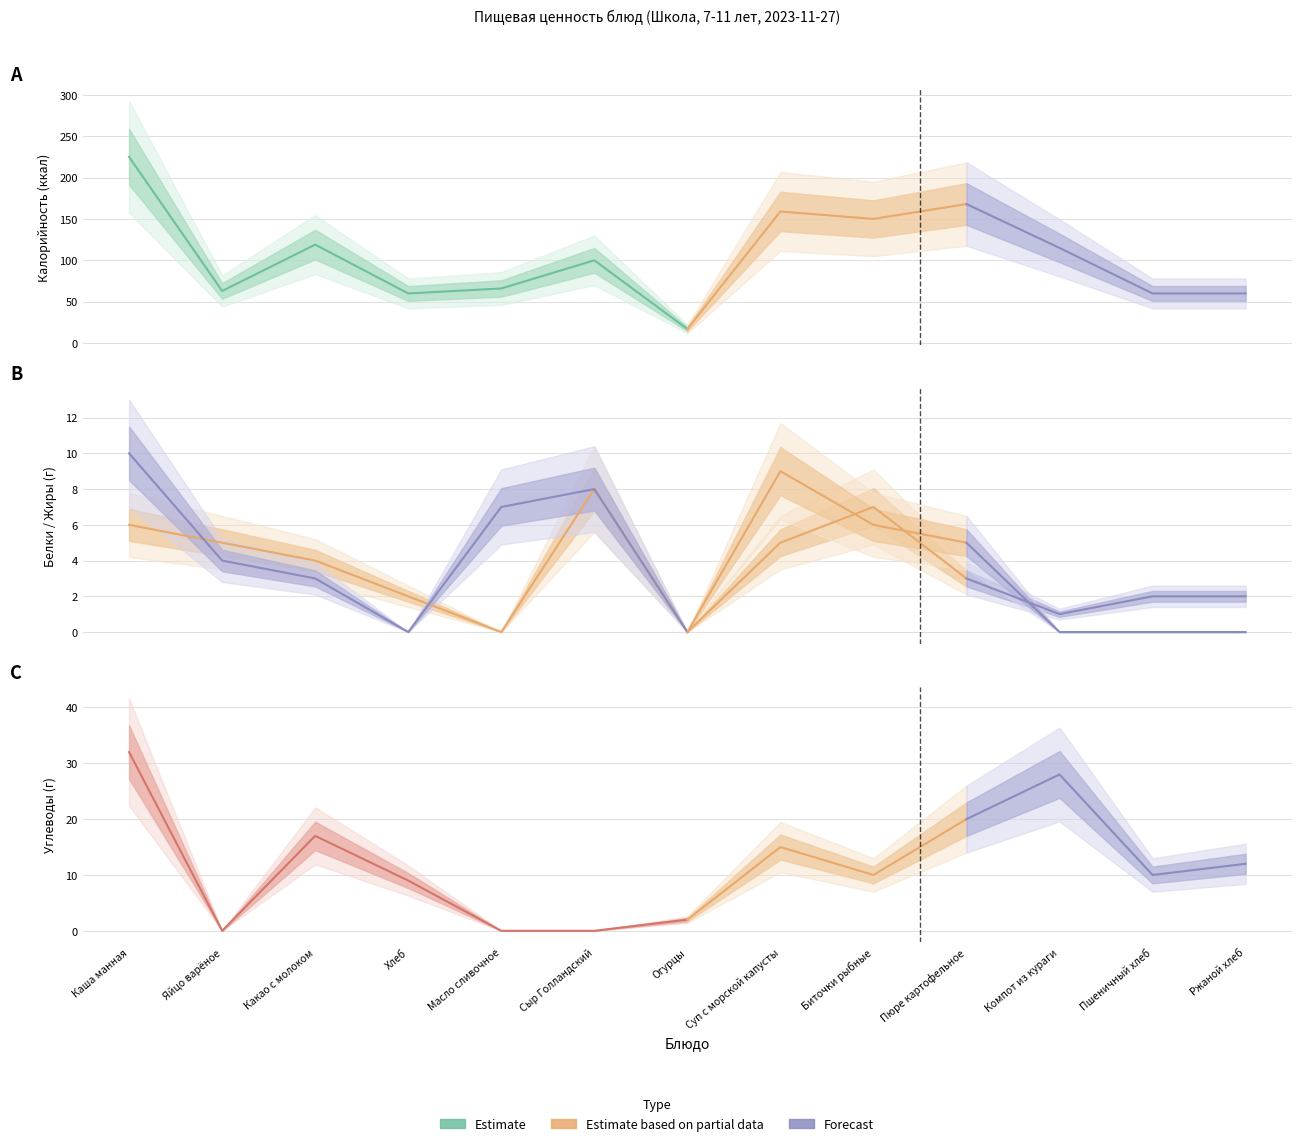

How many intersections are there between Proteins and Fats?

5